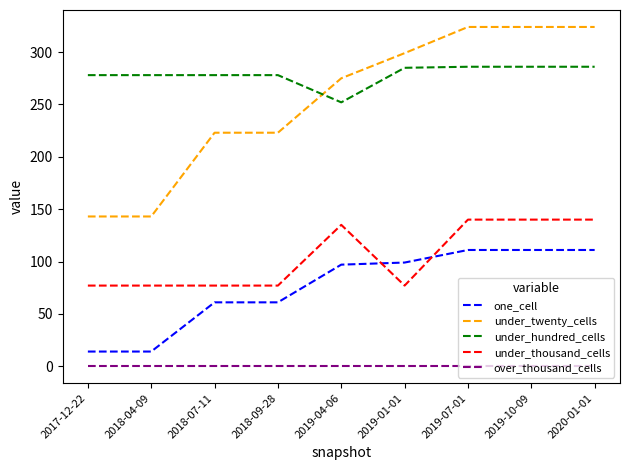

What is the total value across all series at 2019-04-06?

759